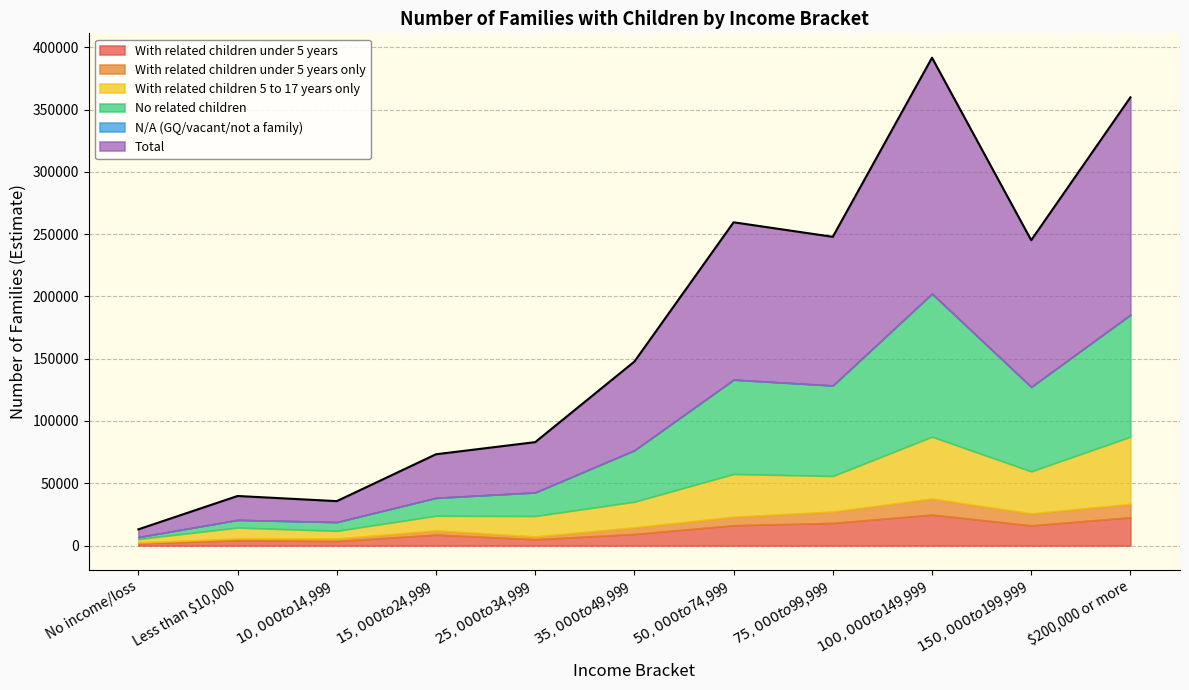

True or false: With related children under 5 years only and With related children under 5 years cross at least once.

False